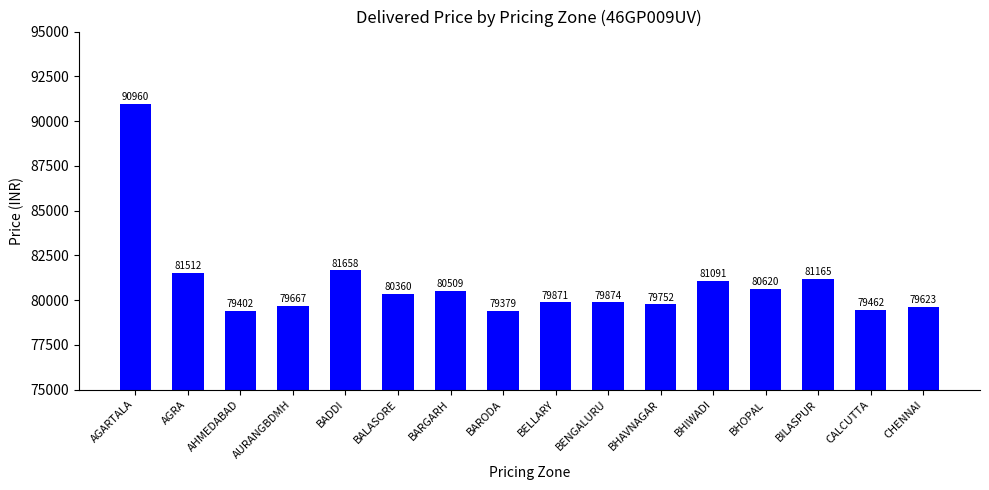

At which label does the data first exceed 80360?

AGARTALA